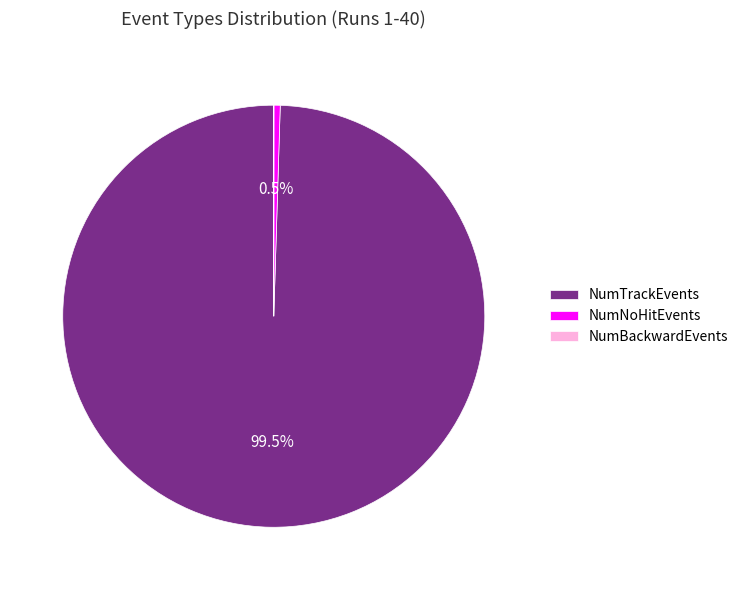

Does any single category account for the majority?

Yes